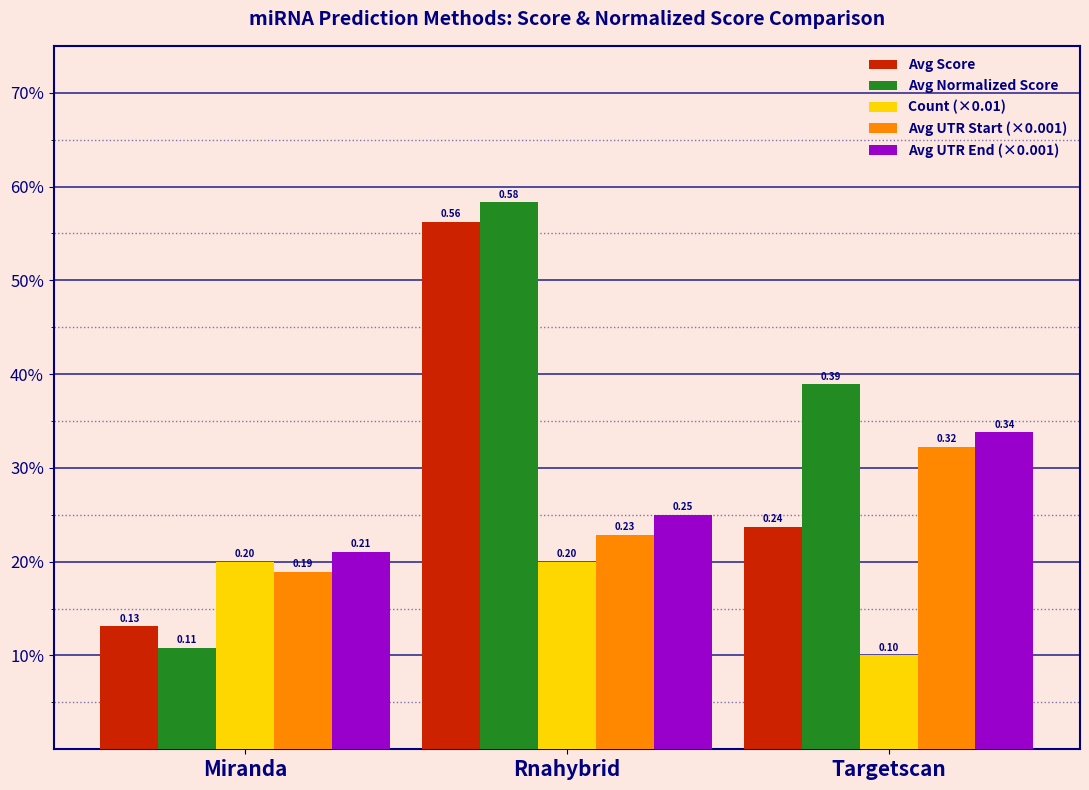

What is the value of the Avg Normalized Score bar at the 2nd from the left?

0.6